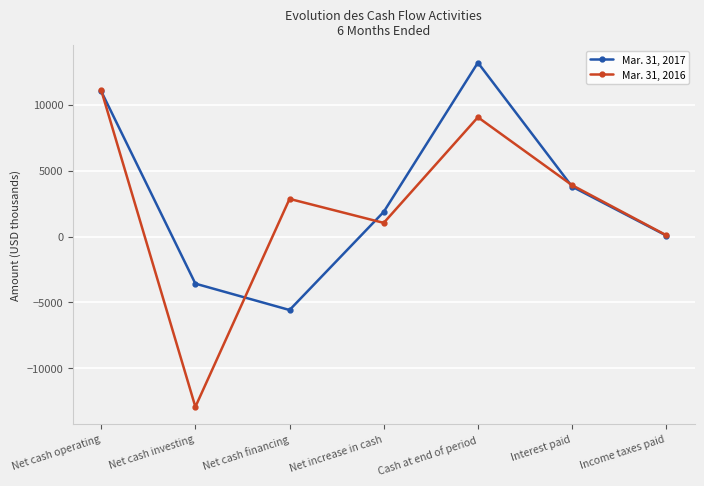

True or false: Mar. 31, 2017 has a value of 1872 at Net increase in cash.

True